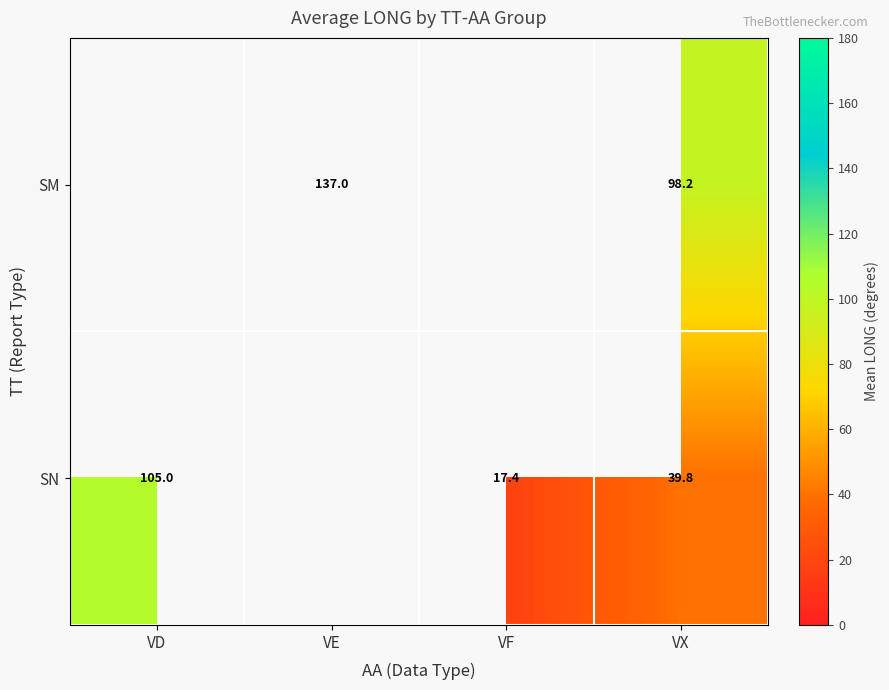

Count the number of categories in the chart.

4